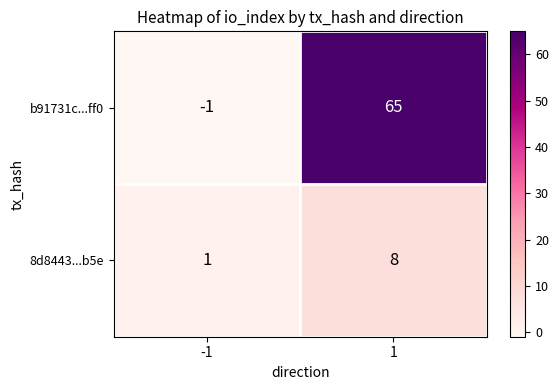

What is the greatest value displayed?

65